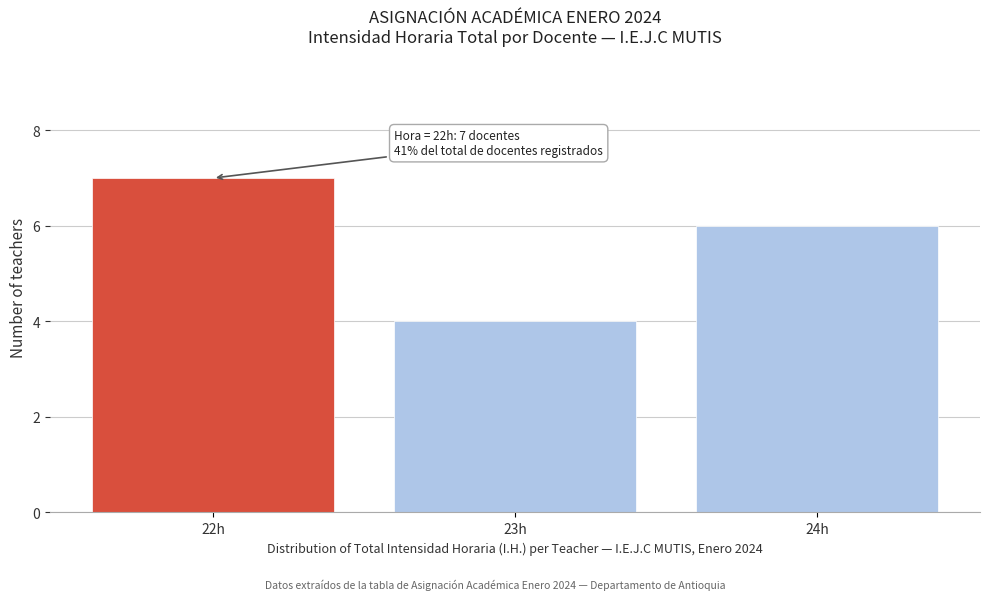

Reading left to right, extract all data points from this chart.

7	4	6